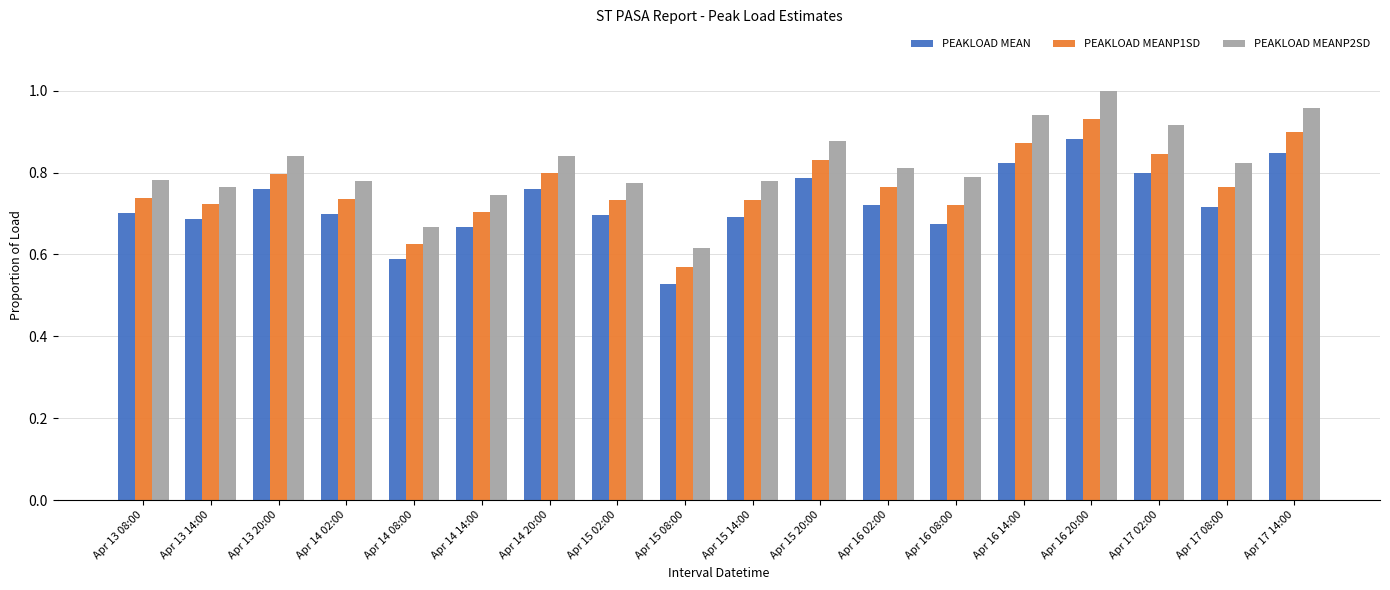

How many PEAKLOAD MEANP2SD values are between 0 and 1?

18